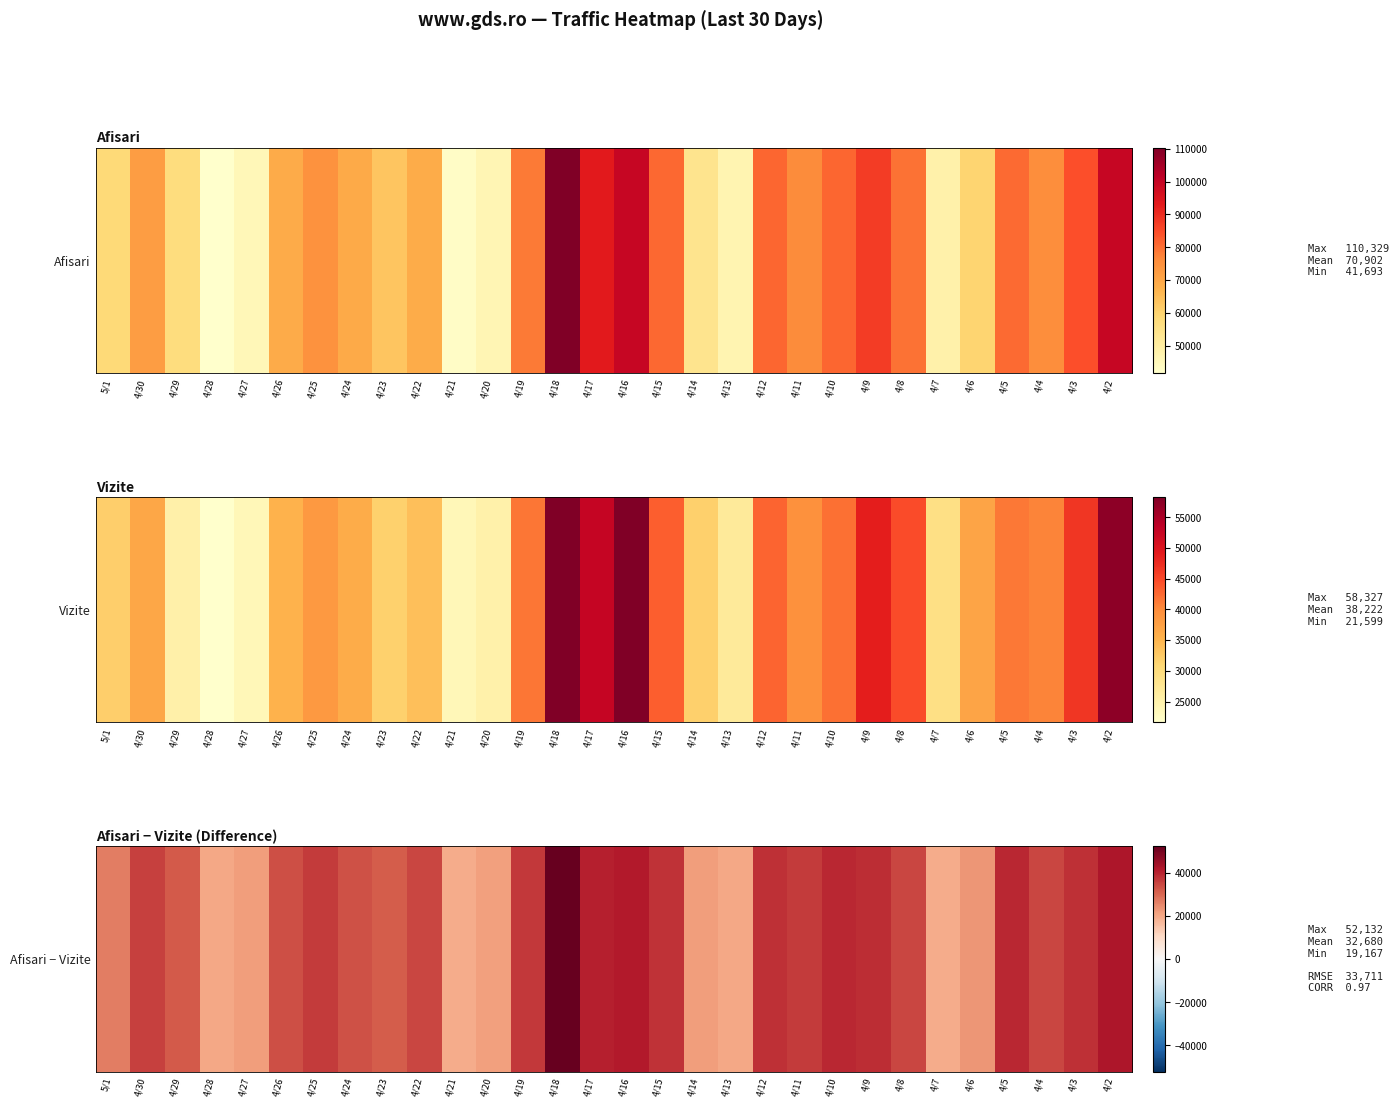

Rank the categories by value from lowest to highest.

4/7, 4/21, 4/28, 4/13, 4/20, 4/27, 4/14, 4/6, 5/1, 4/23, 4/29, 4/24, 4/26, 4/22, 4/8, 4/4, 4/30, 4/25, 4/11, 4/19, 4/15, 4/3, 4/12, 4/9, 4/10, 4/5, 4/17, 4/16, 4/2, 4/18